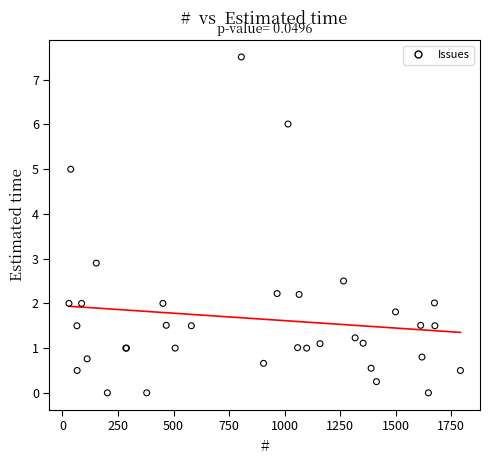

What Y value in the scatter plot is closest to 3?

2.9